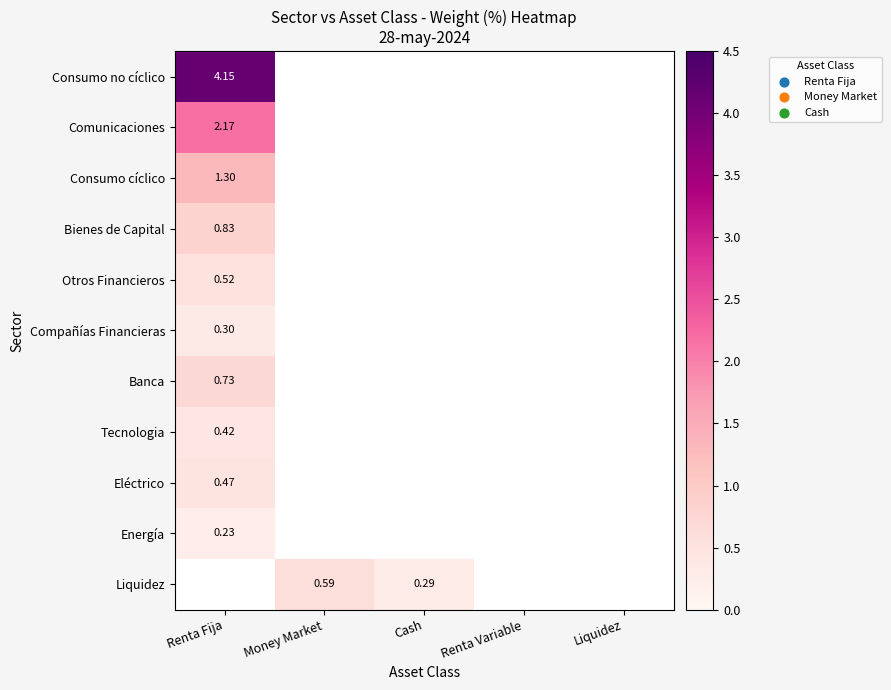

What is the average value of the Compañías Financieras series?

0.1